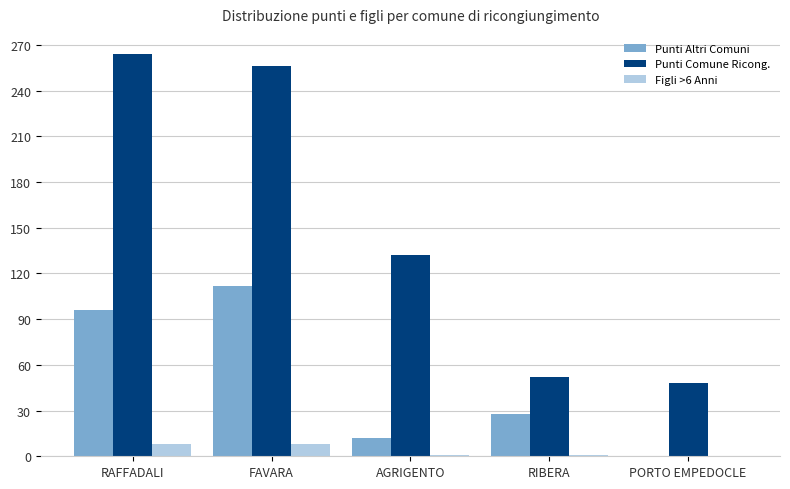

The Punti Comune Ricong. series shows 32 at AGRIGENTO. True or false?

False